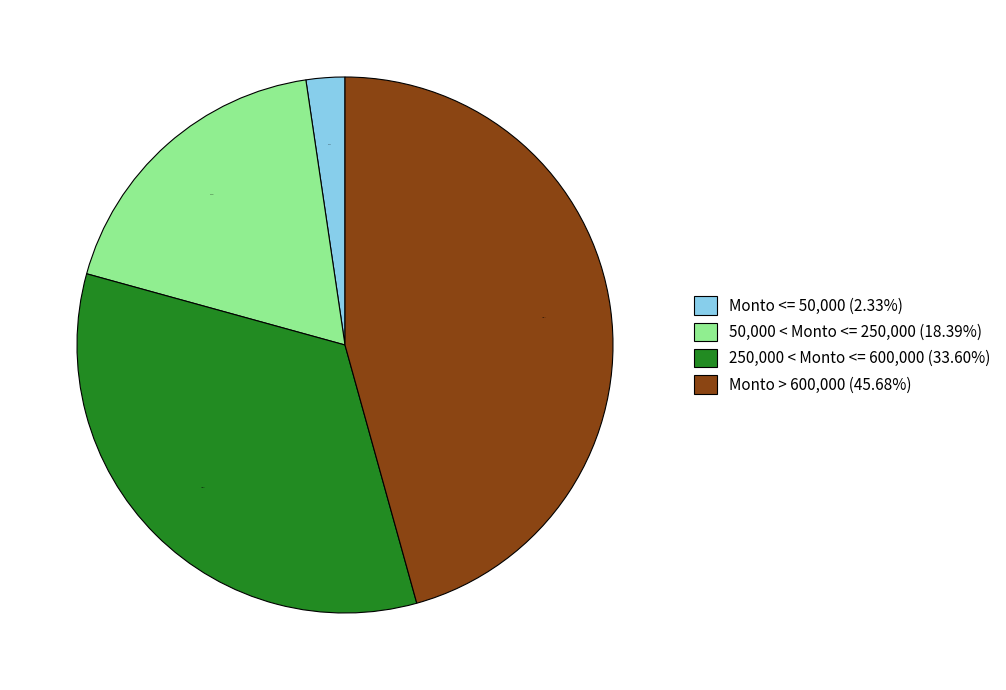

Rank the categories by value from highest to lowest.

Monto > 600,000 (45.68%), 250,000 < Monto <= 600,000 (33.60%), 50,000 < Monto <= 250,000 (18.39%), Monto <= 50,000 (2.33%)